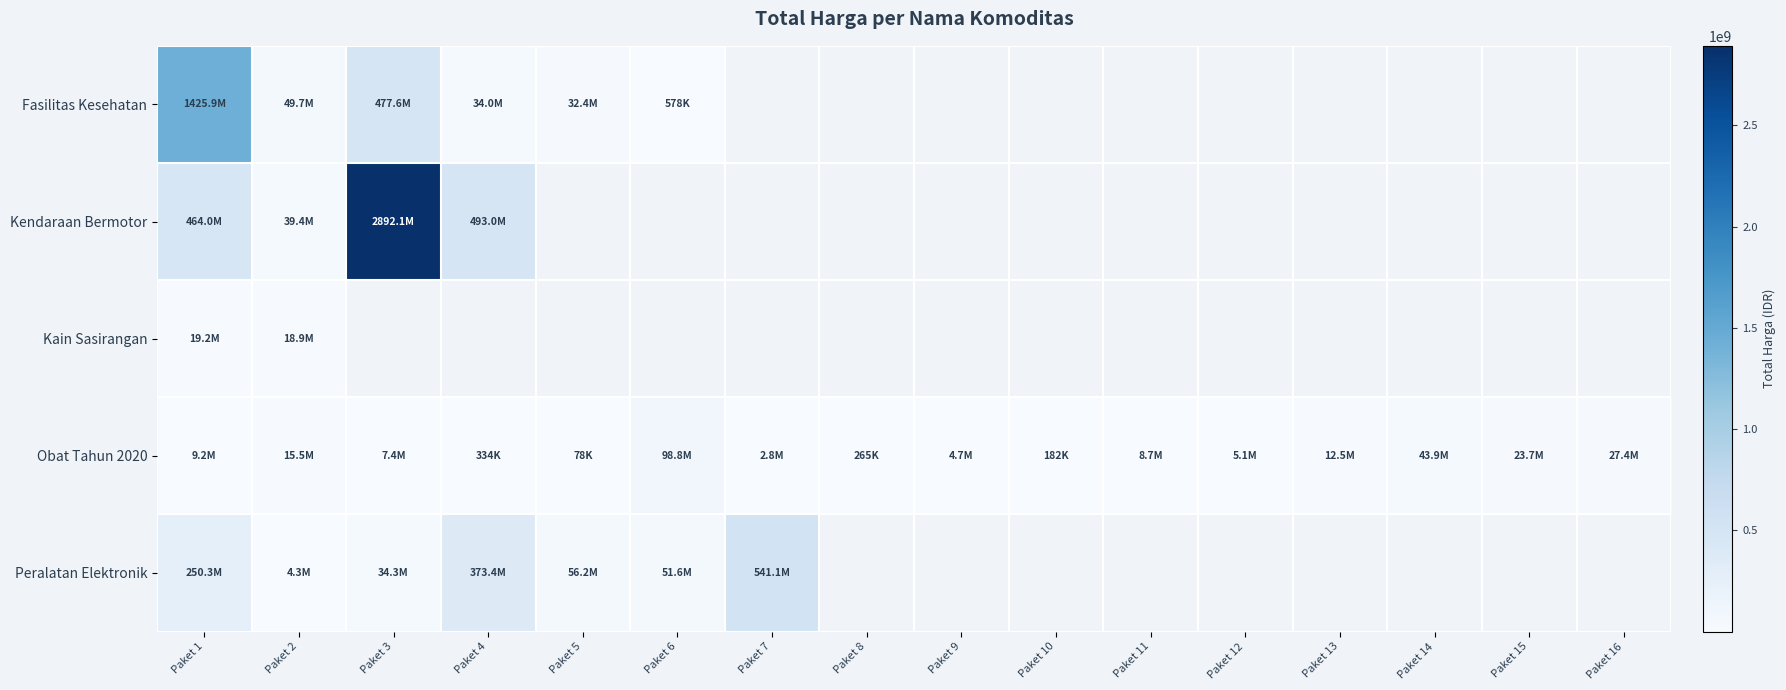

How many distinct data groups are displayed?

5